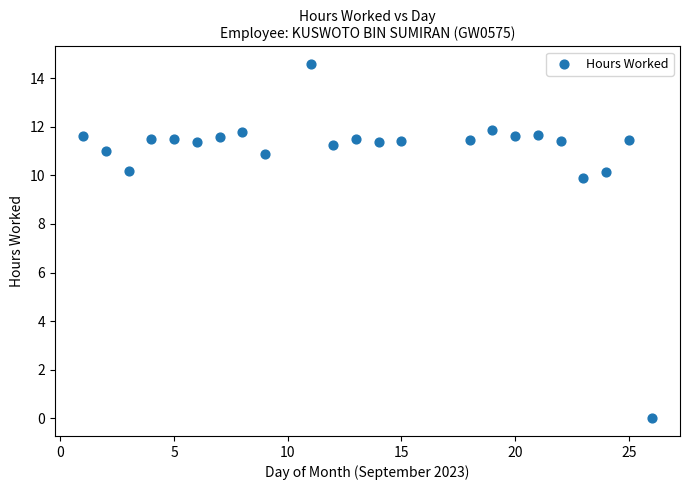

What is the range of Y values (max minus min)?

14.6